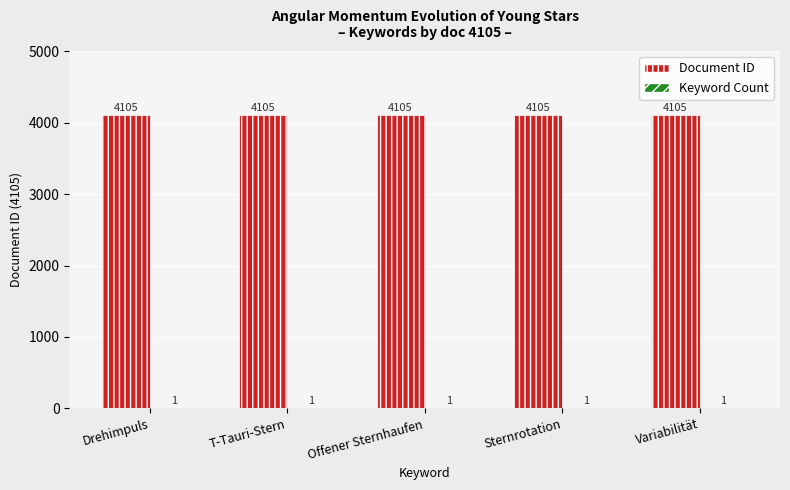

True or false: Document ID has a value of 2265 at Variabilität.

False